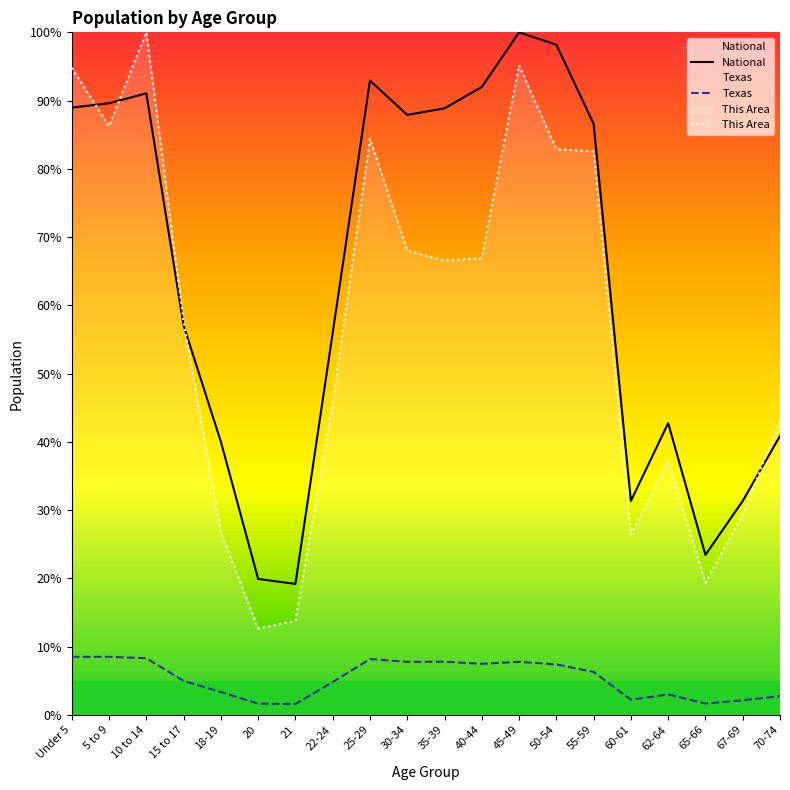

What is the sum of the This Area values at 21 and 45-49?

1.1